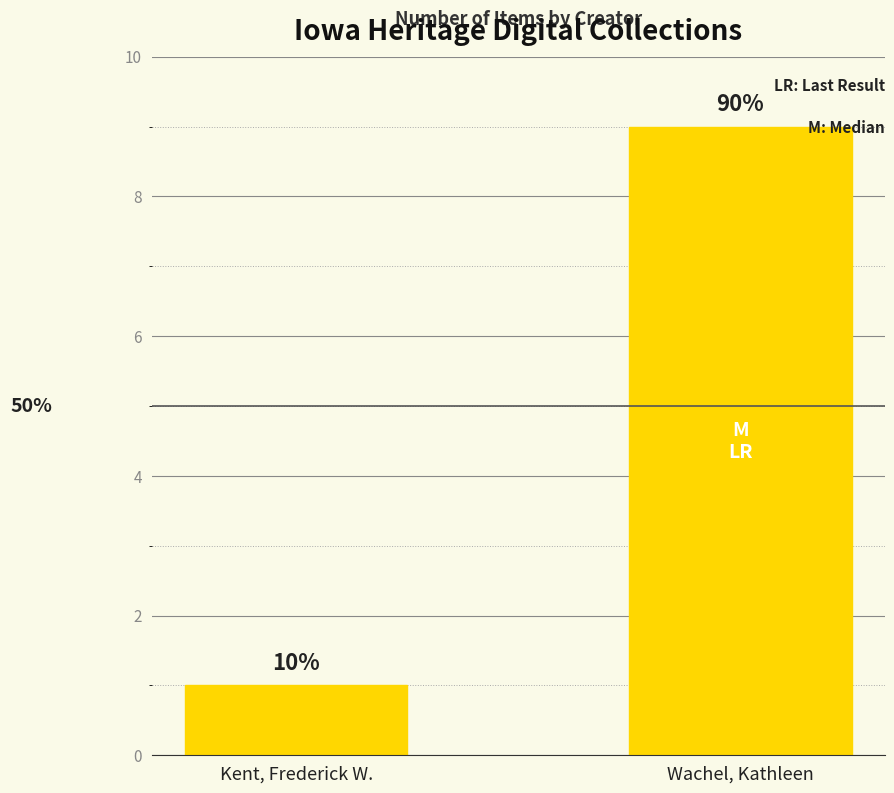

Reading left to right, transcribe all the data shown in this chart.

1	9